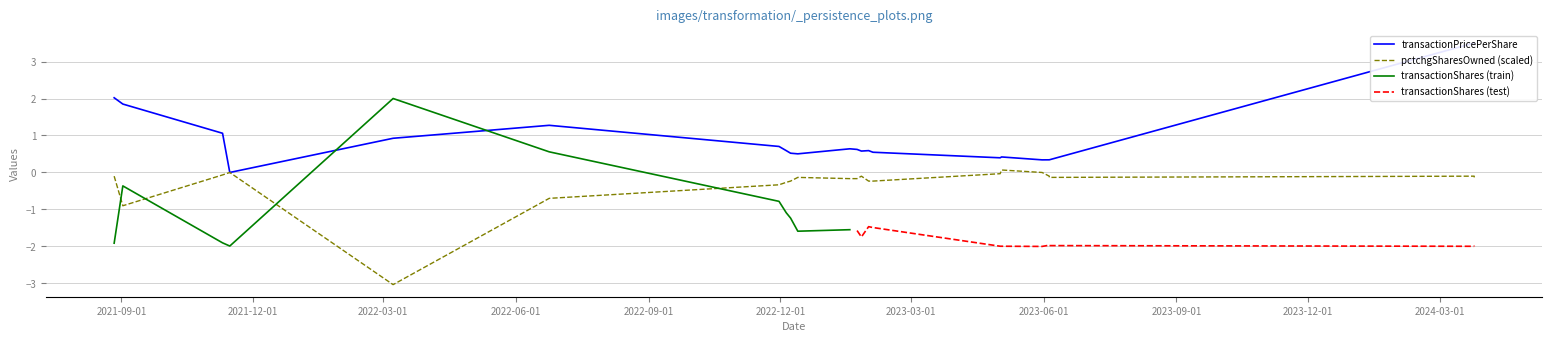

Does the chart display data point markers on the line(s)?

No